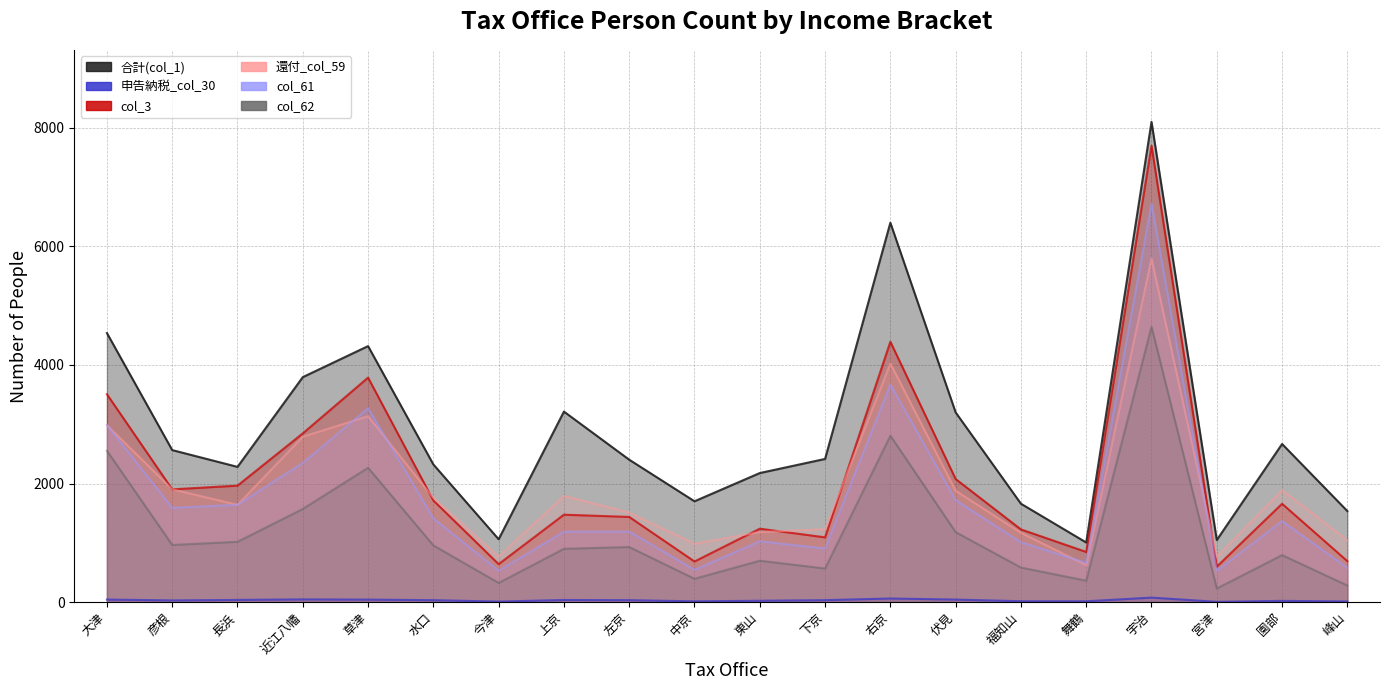

Which series changed the most between 水口 and 下京?

col_3